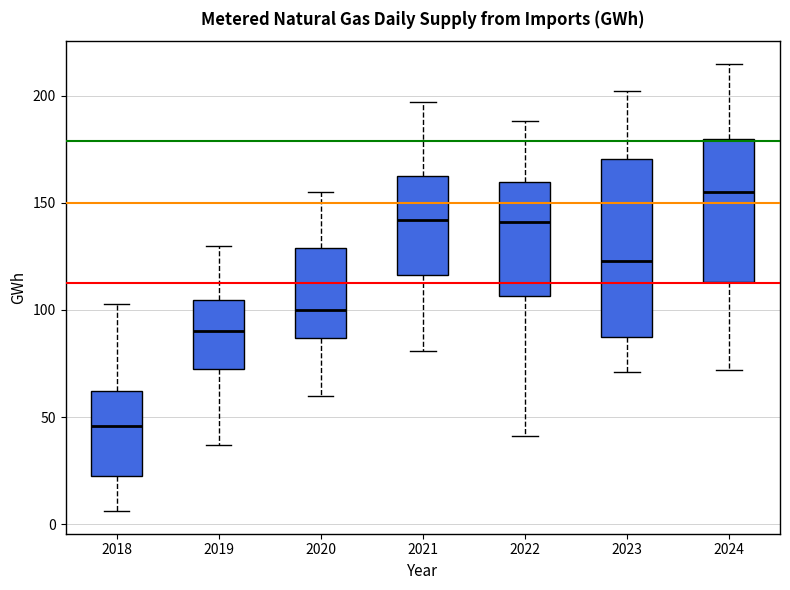

Where does the upper whisker of the box at x = 2020 end on the y-axis? The values are not printed on the chart, so give them approximately, as read against the axis.

155